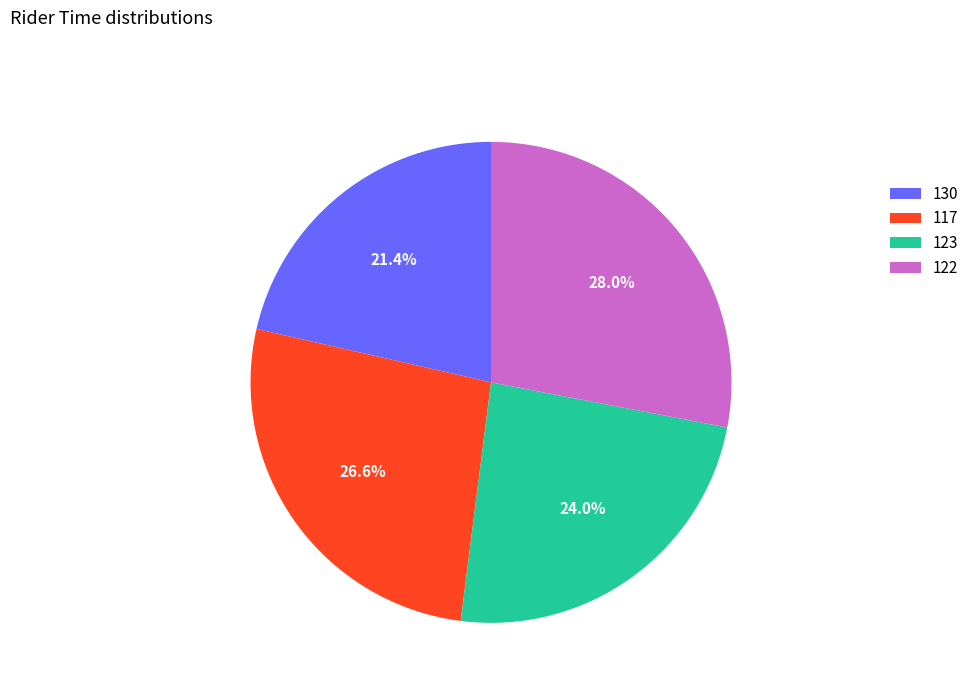

Which category has the biggest portion of the pie?

122